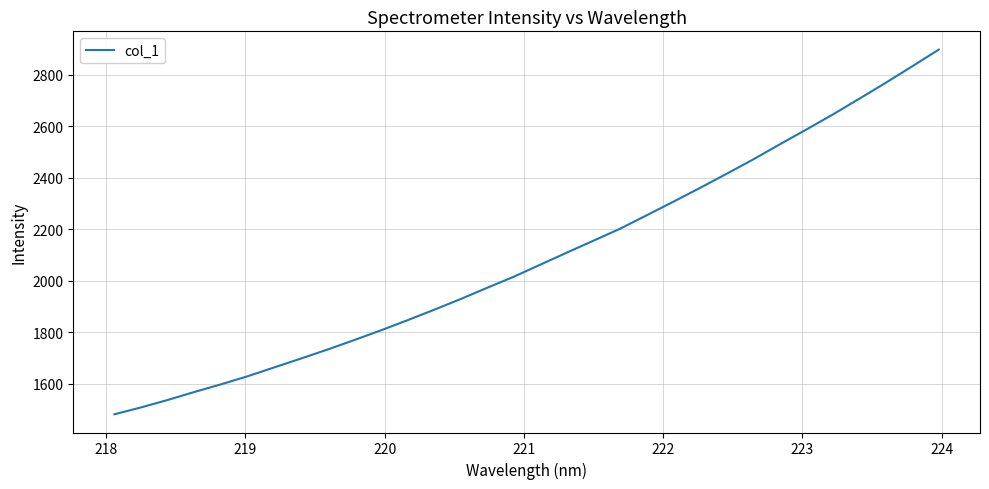

What is the maximum value shown in the chart?

2896.8